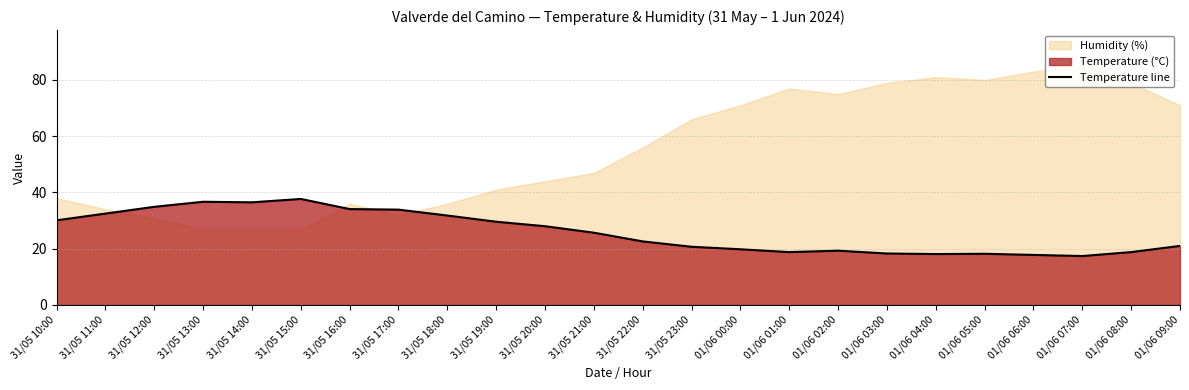

What is the ratio of the value at 01/06 08:00 to the value at 31/05 11:00?

0.6